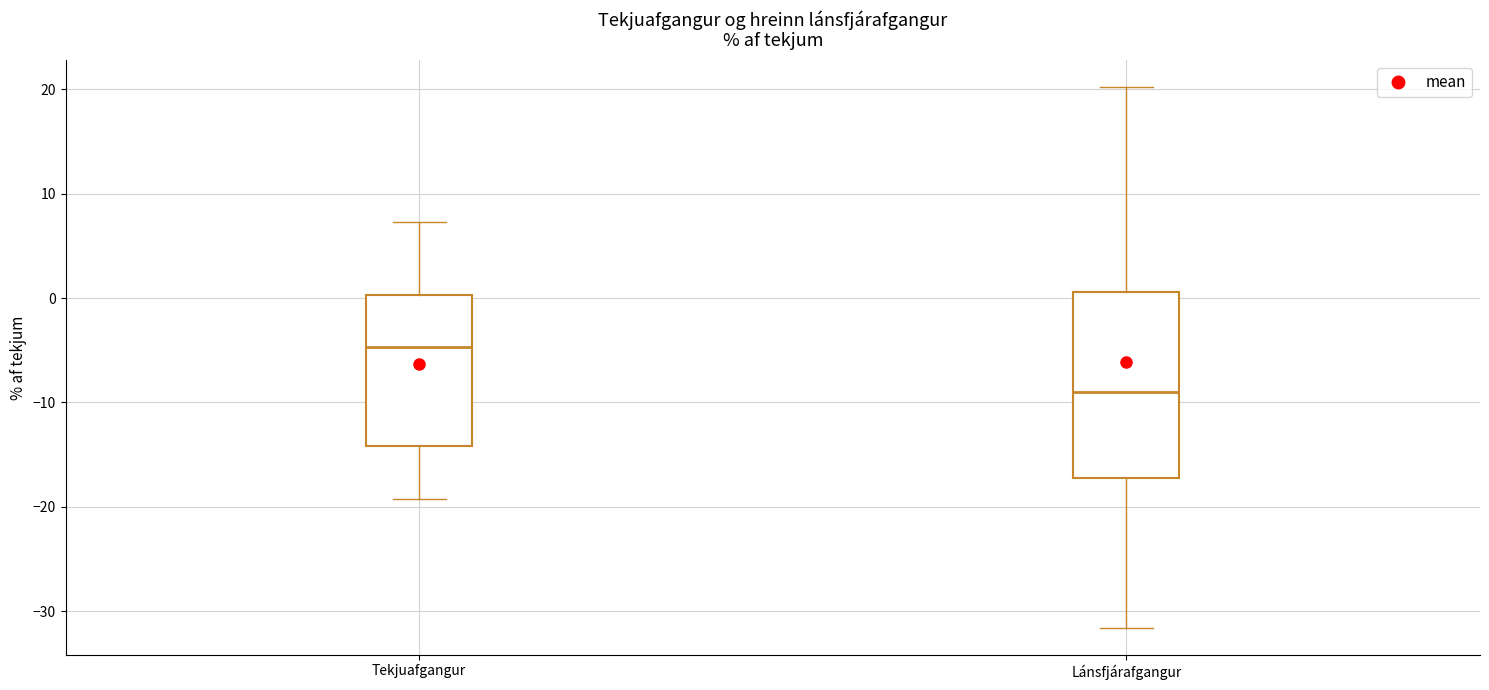

Where does the median line of the box for Tekjuafgangur sit on the y-axis? The values are not printed on the chart, so give them approximately, as read against the axis.

-5